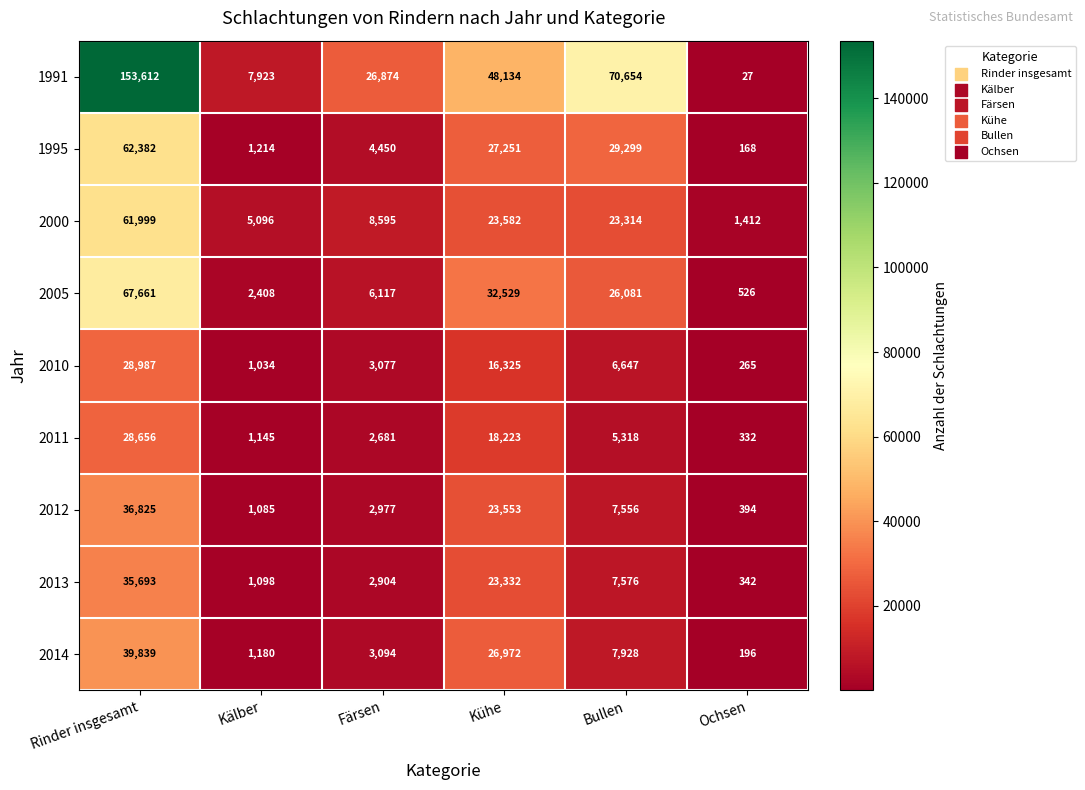

At which category does the chart reach its minimum across all series?

Ochsen